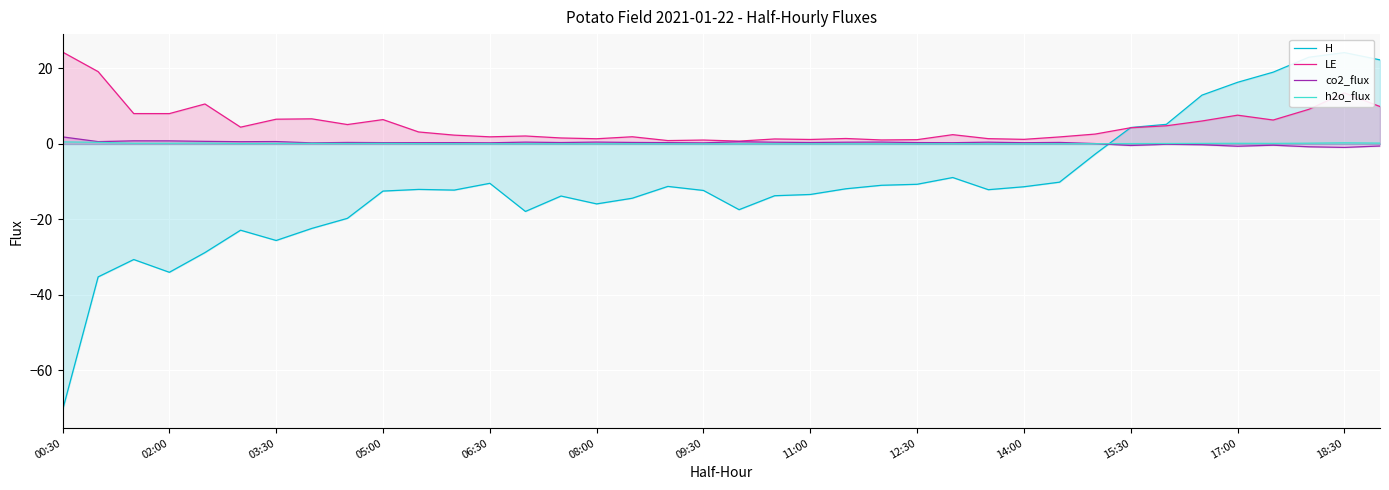

What is the smallest value displayed?

-70.6